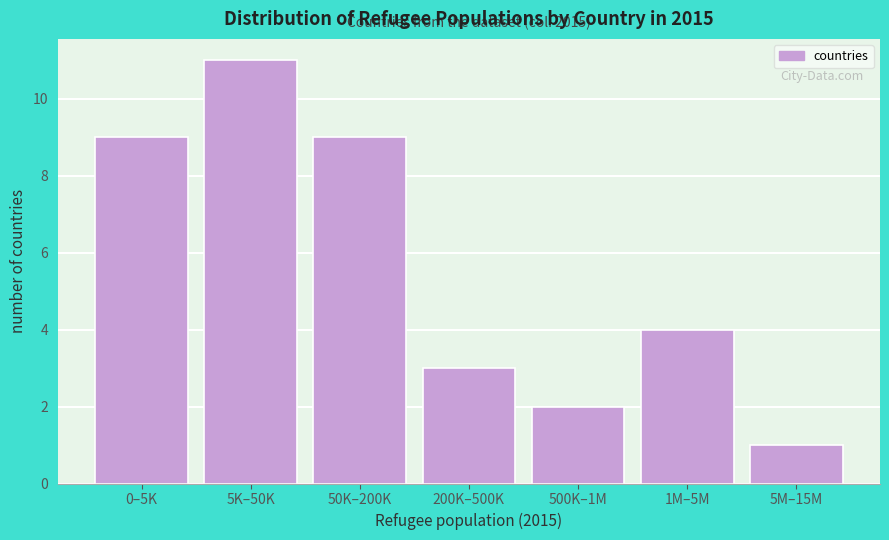

Reading right to left, extract all data points from this chart.

1	4	2	3	9	11	9